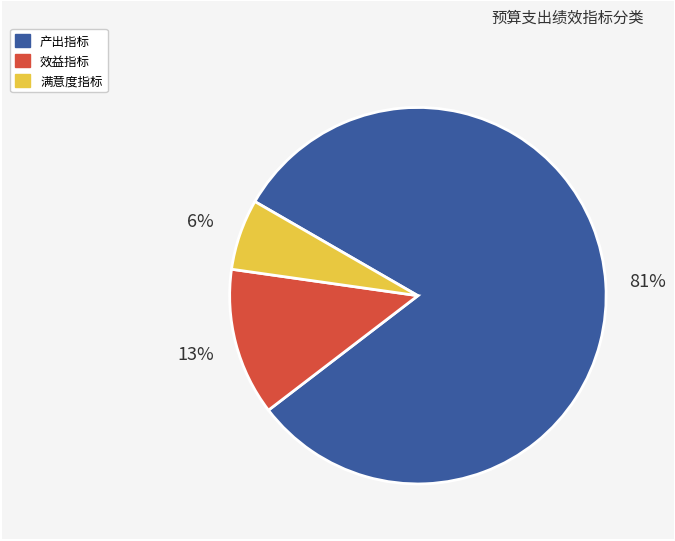

The 满意度指标 slice represents 14% of the pie. True or false?

False